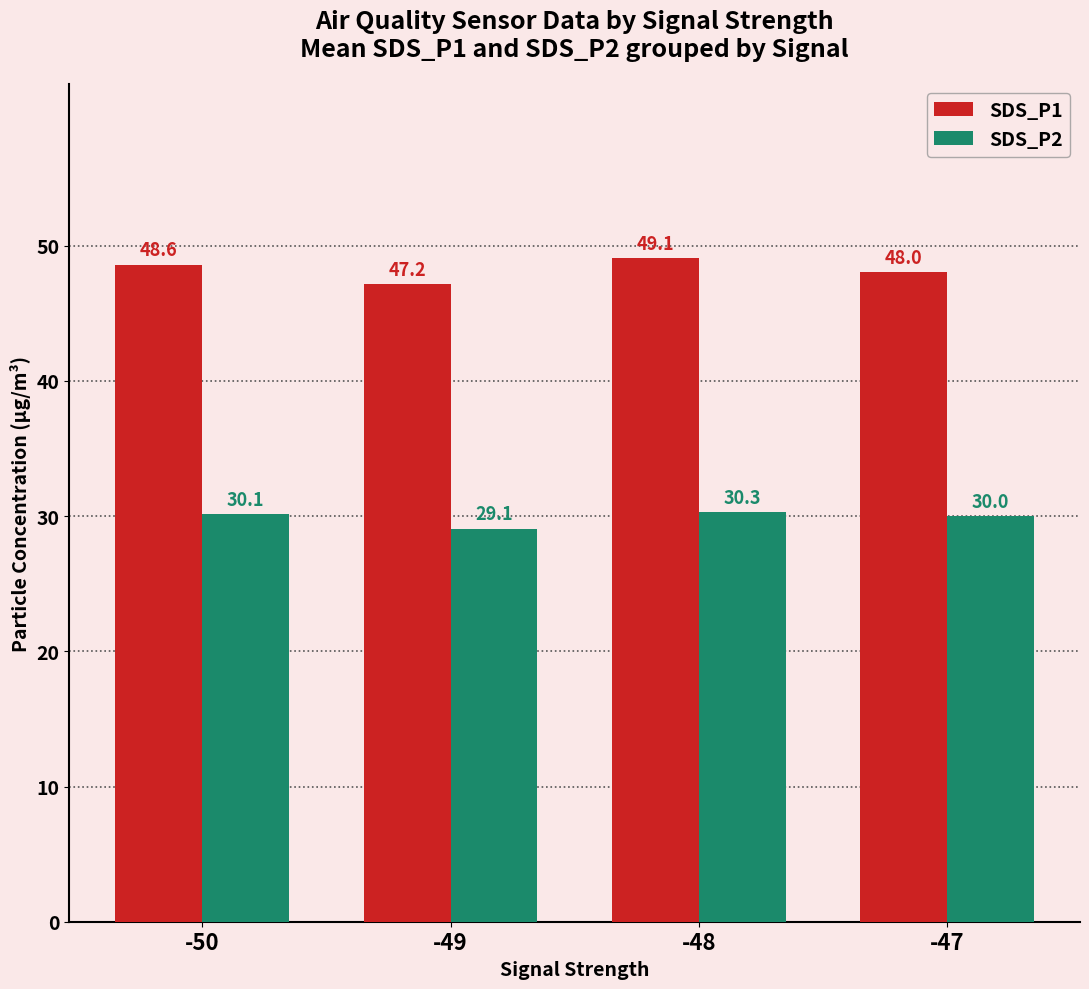

At -47, list the series in order from largest to smallest.

SDS_P1, SDS_P2